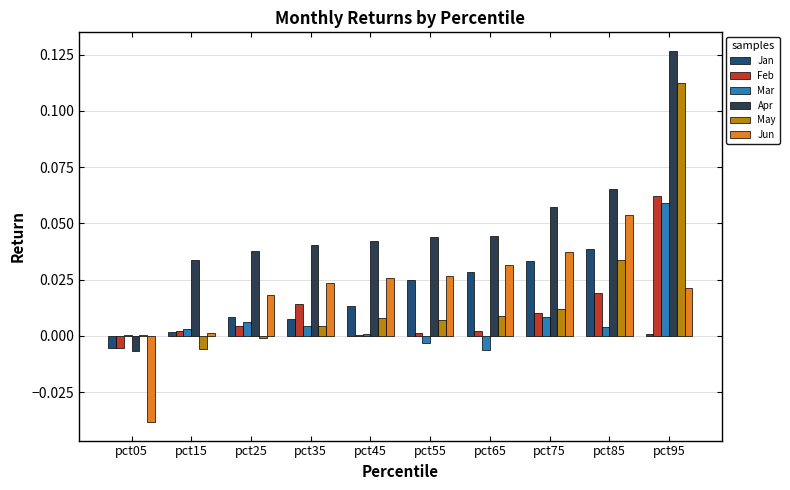

Does the chart contain stacked bars?

No